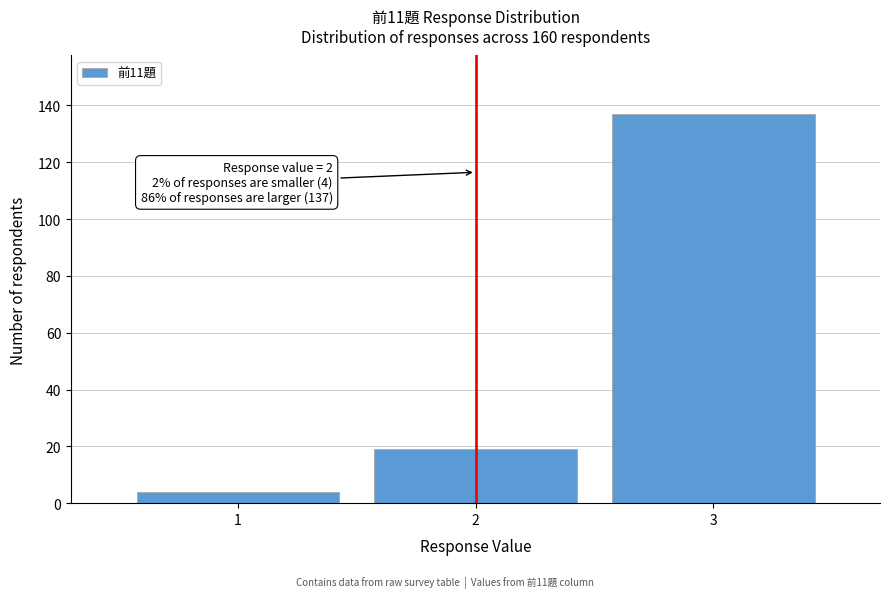

Reading left to right, extract all data points from this chart.

1=4	2=19	3=137